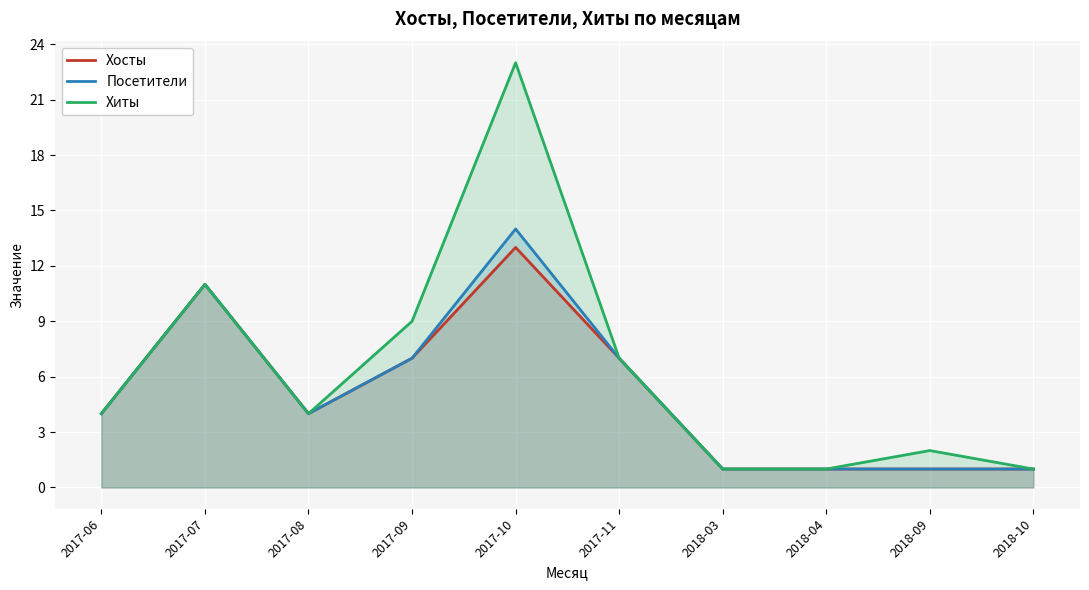

At which label is Посетители closest to 7?

2017-09